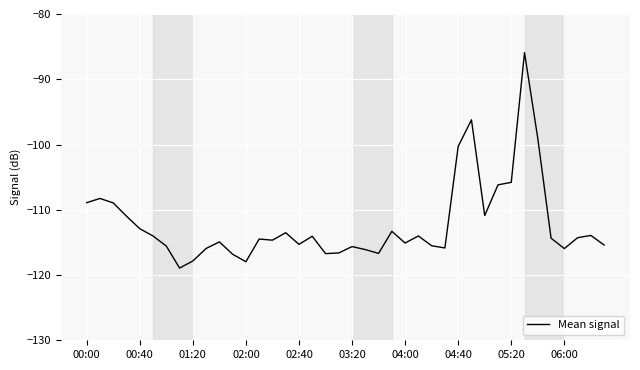

What is the smallest value displayed?

-118.9